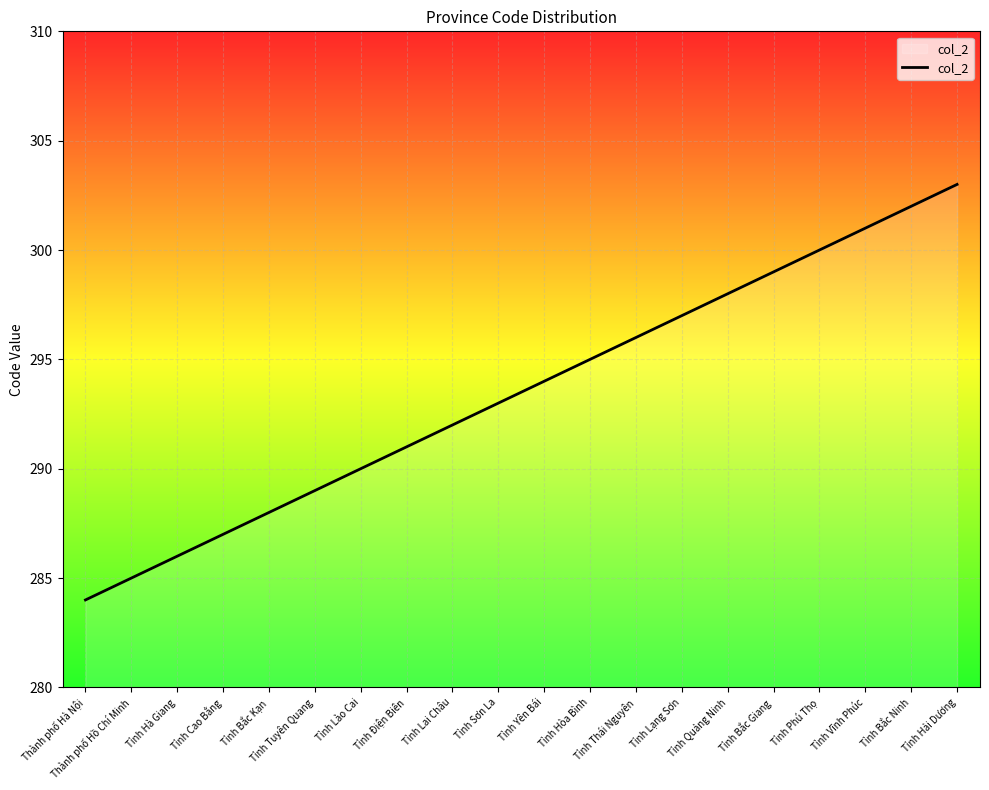

What is the sum of the values at Thành phố Hồ Chí Minh and Tỉnh Quảng Ninh?

583